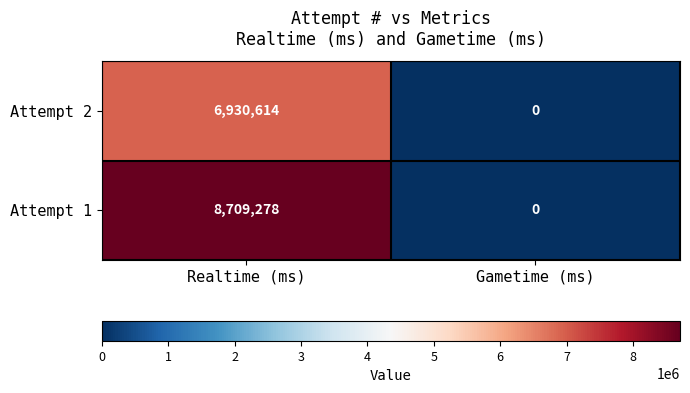

The value of Attempt 2 at Realtime (ms) is 6930614. True or false?

True